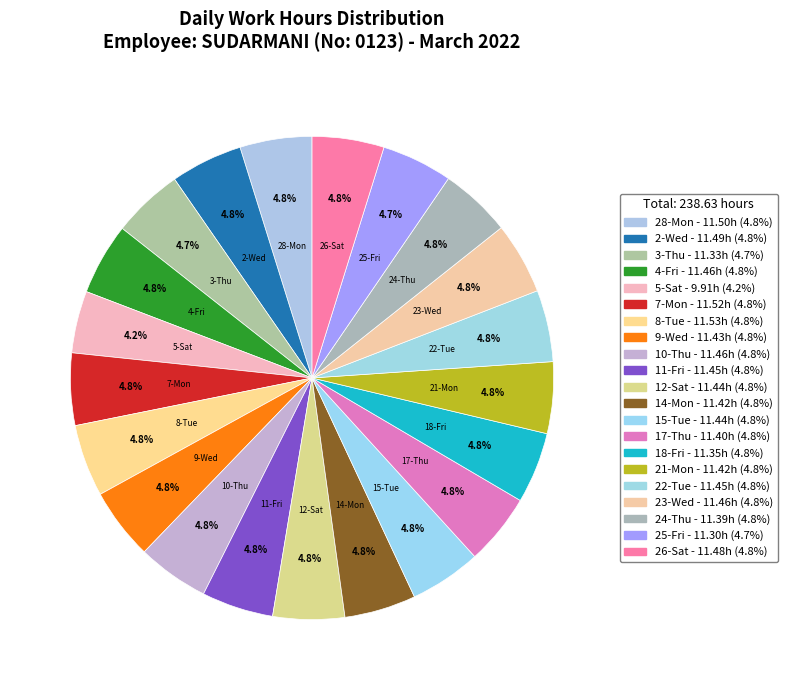

How many segments does this pie chart have?

21